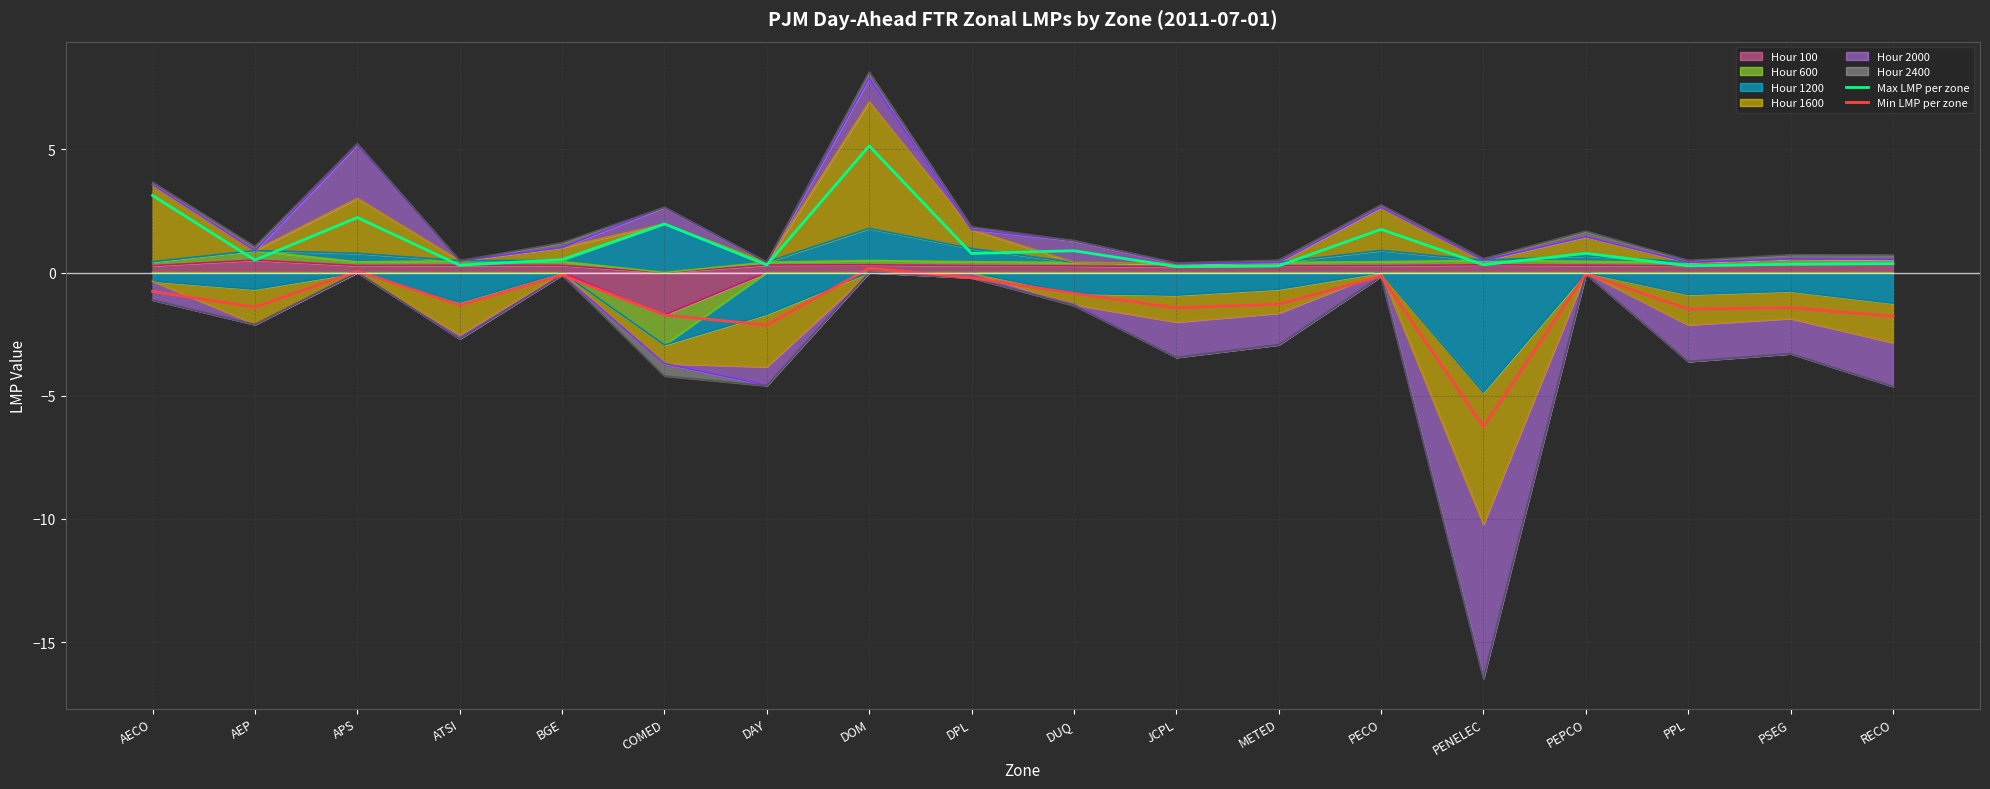

Is the value of Max LMP per zone at BGE greater than the value of Min LMP per zone at ATSI?

Yes